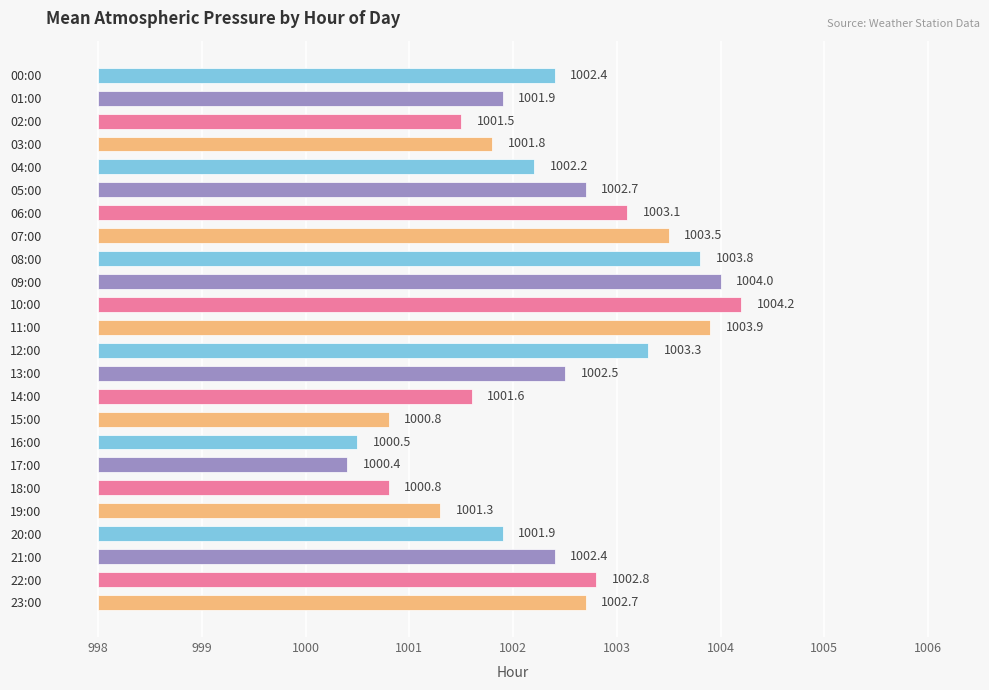

Does the chart contain stacked bars?

No